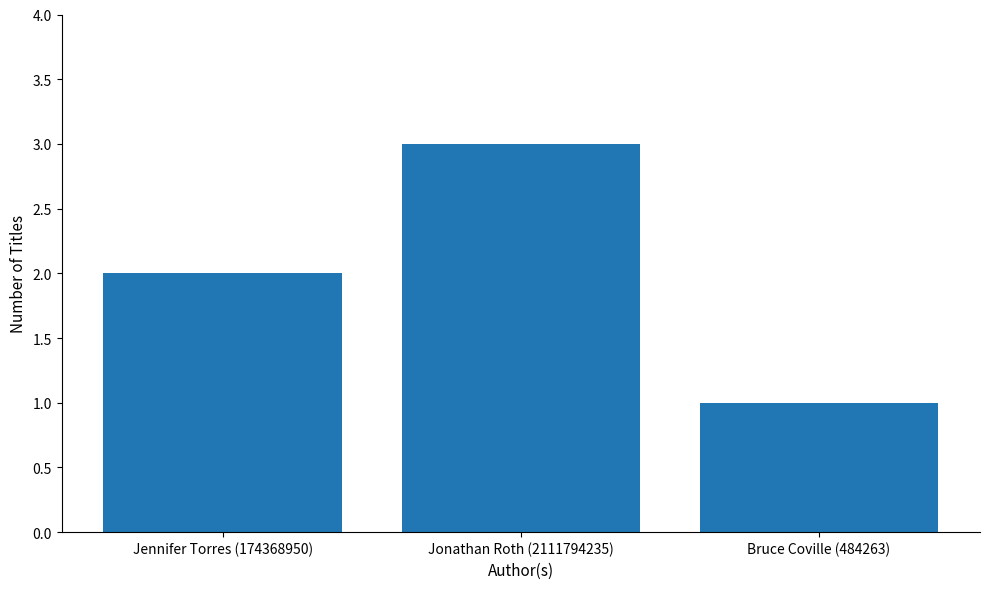

Is it true that the value at Jennifer Torres (174368950) is 1?

False